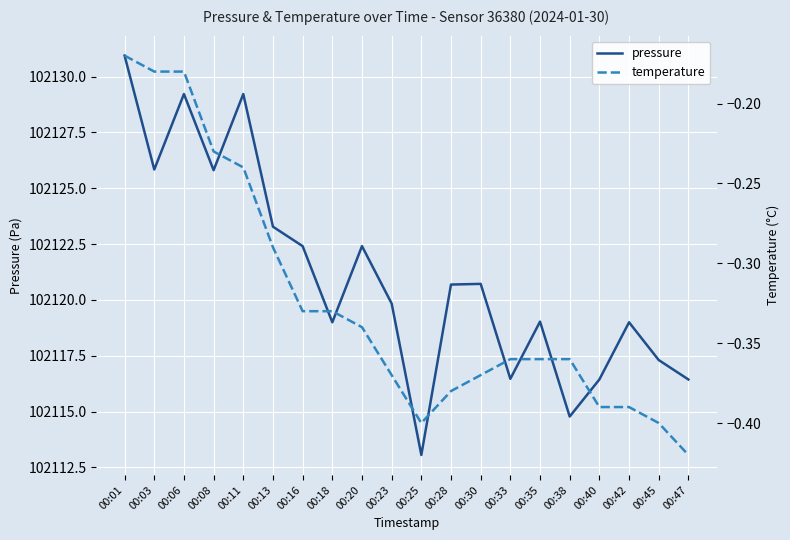

At how many categories does at least one series exceed 51832?

20